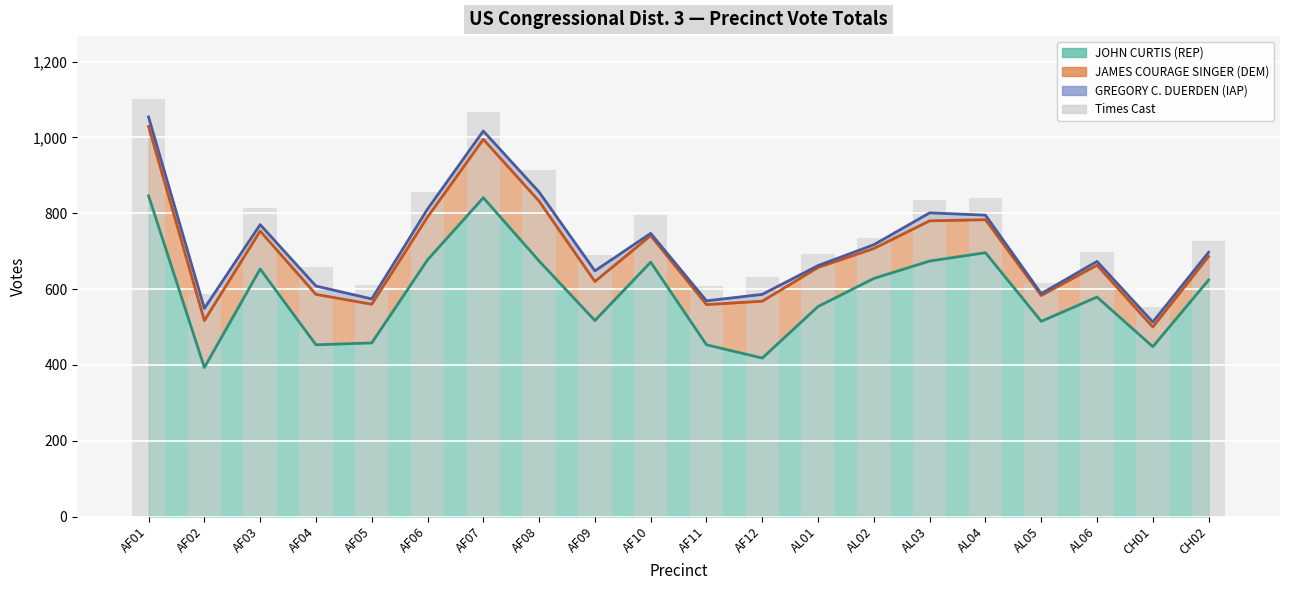

What is the difference between the maximum and minimum values?

549